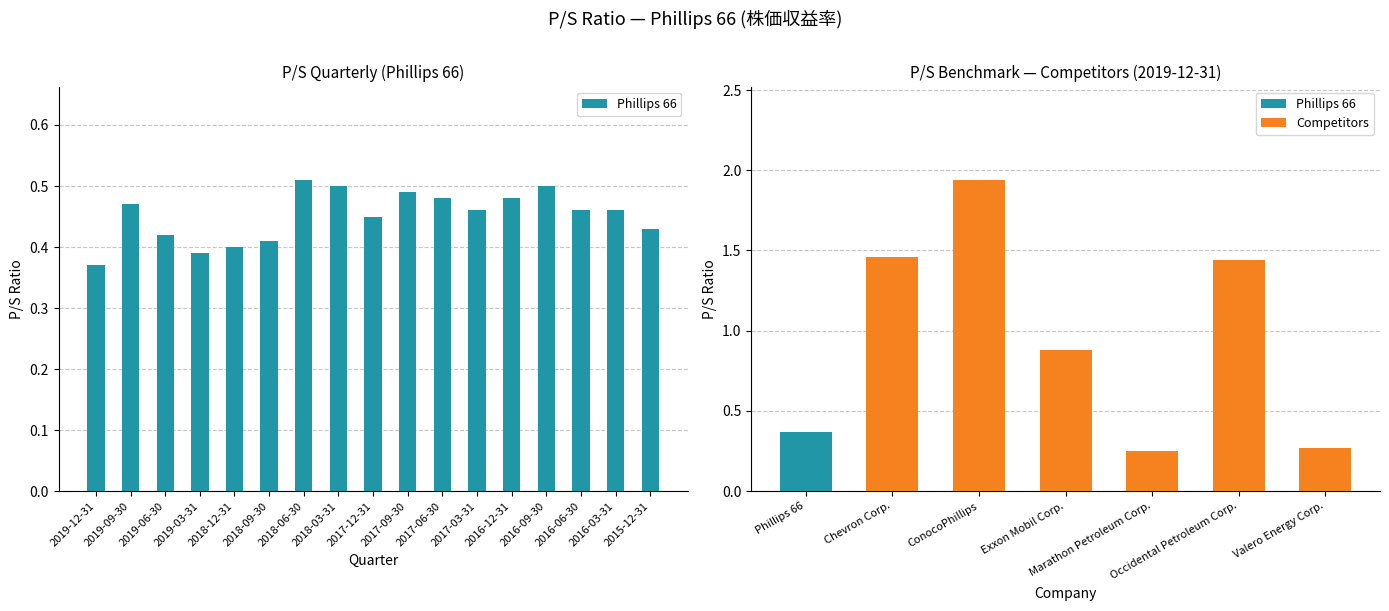

Is it true that Phillips 66 equals 0.7 at 2019-12-31?

False